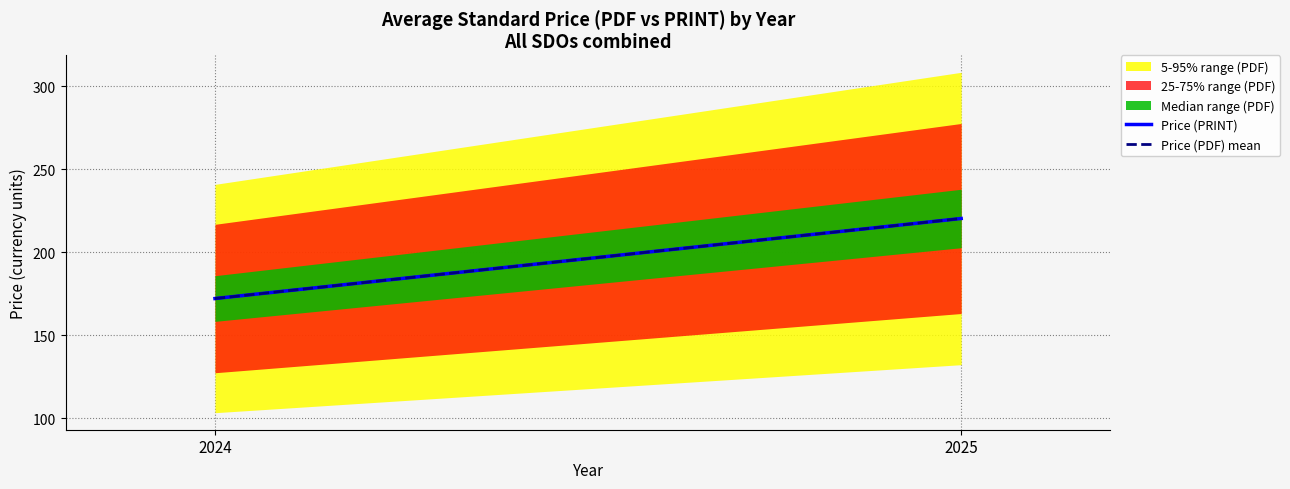

Reading left to right, extract all data points from this chart.

Price (PRINT): 172.1	220.3
Price (PDF) mean: 172.1	220.3